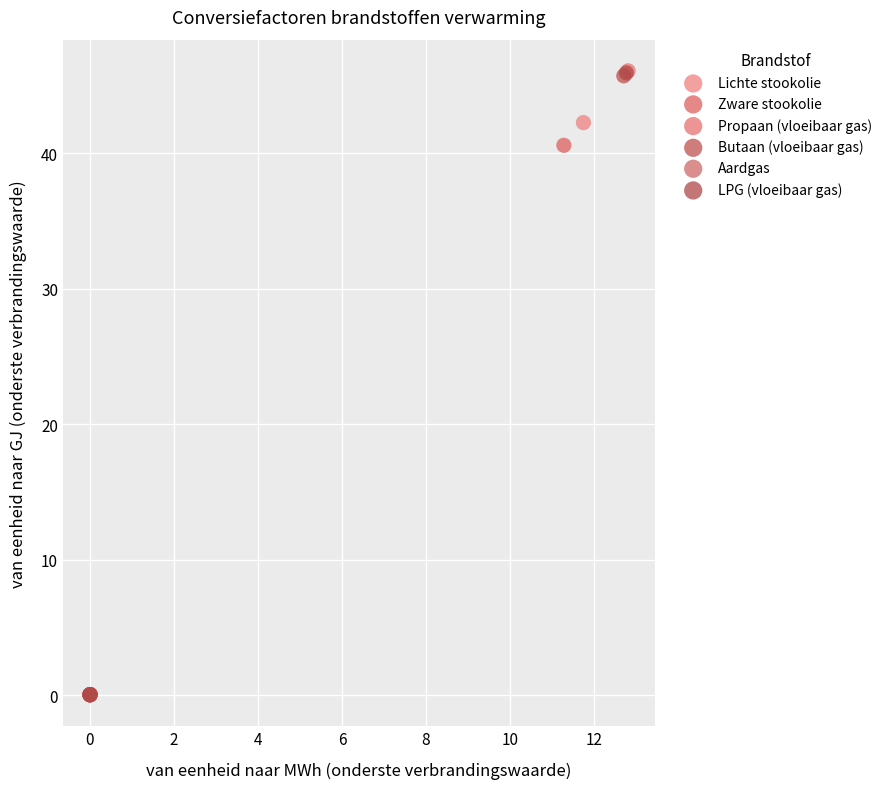

What are all the series names shown in the legend?

Lichte stookolie, Zware stookolie, Propaan (vloeibaar gas), Butaan (vloeibaar gas), Aardgas, LPG (vloeibaar gas)